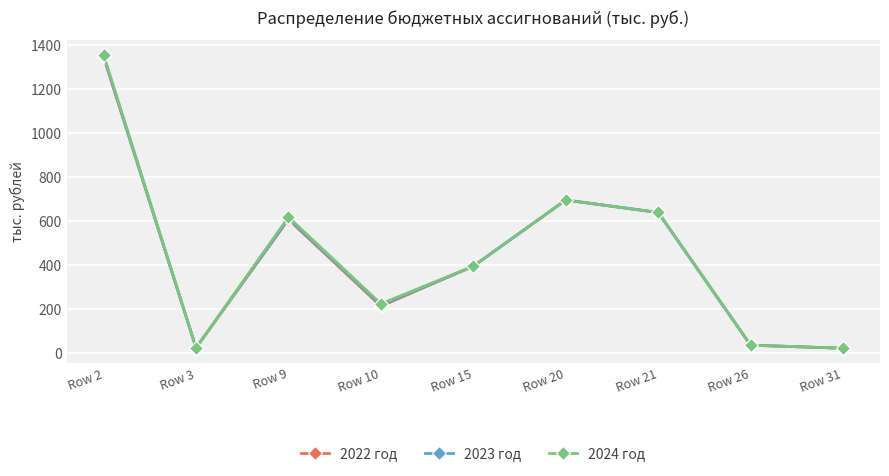

What is the sum of all 2022 год values?

3970.0